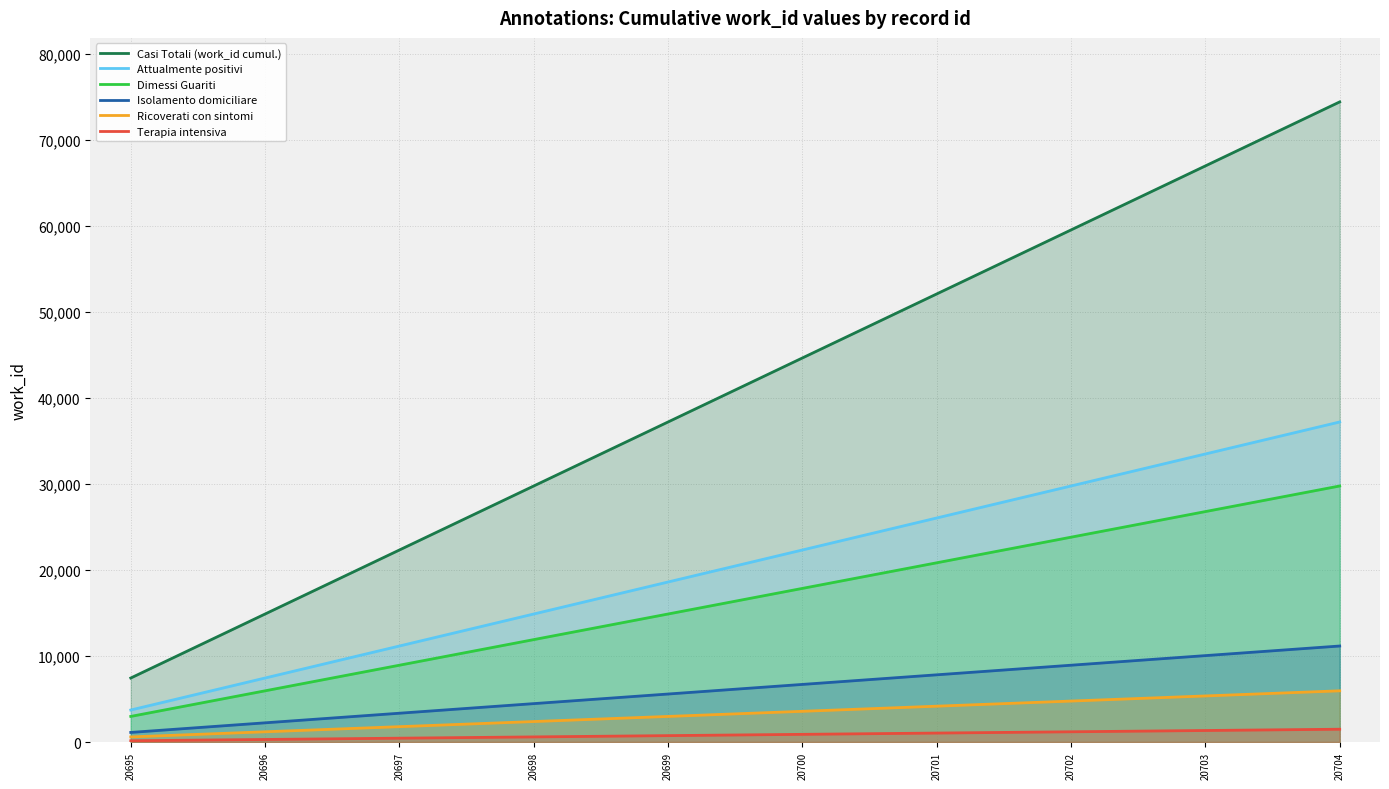

True or false: Terapia intensiva and Isolamento domiciliare cross at least once.

False